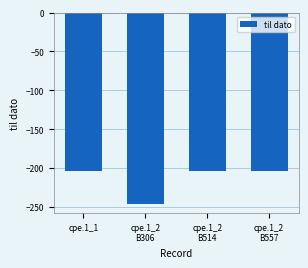

The value at cpe.1_1 is -204. True or false?

True